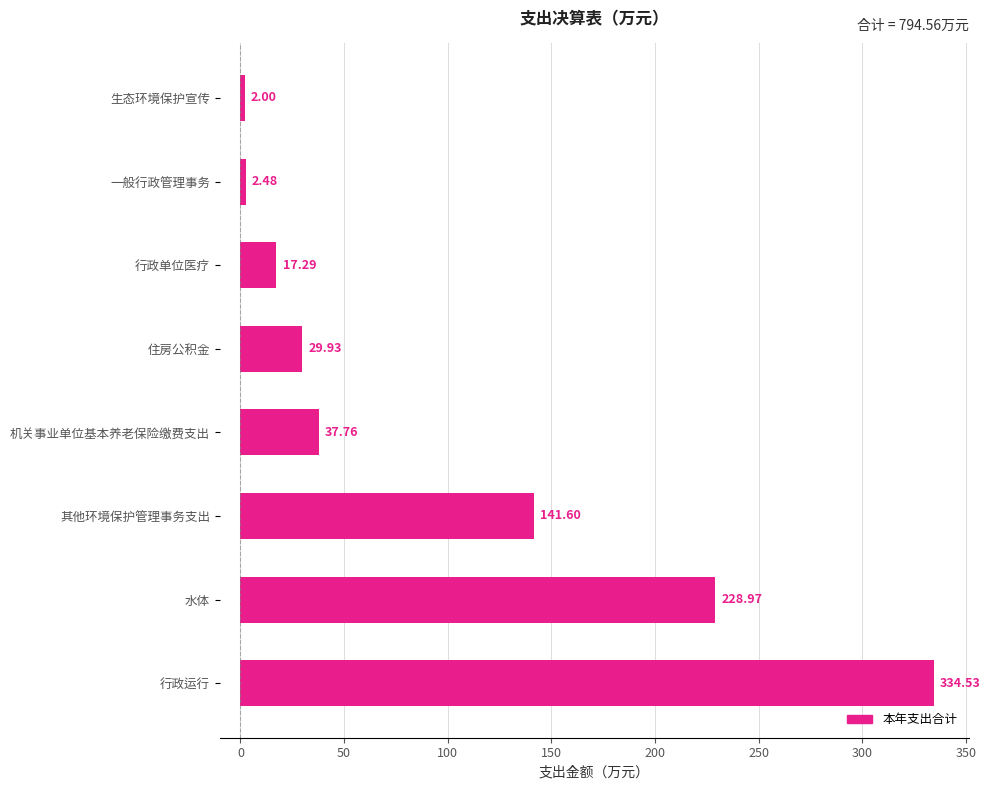

Approximately how many times larger is the value at 行政运行 compared to 生态环境保护宣传?

167.3